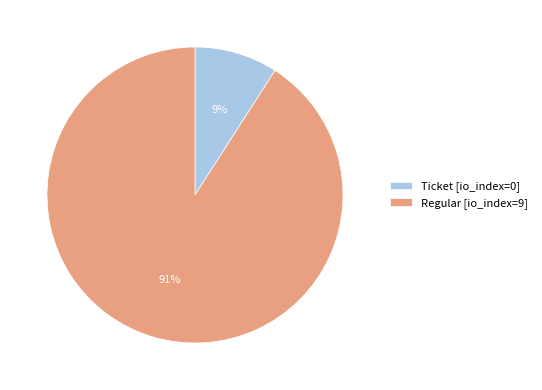

Does Ticket [io_index=0] account for over 50% of the chart?

No